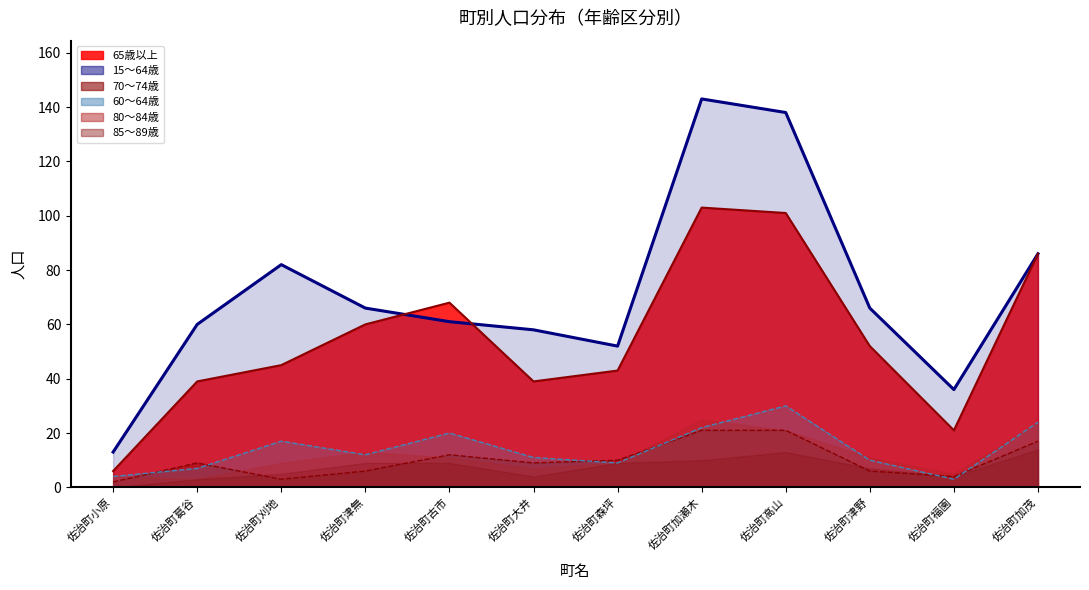

What is the difference between the maximum and minimum values in the 70～74歳_line series?

19